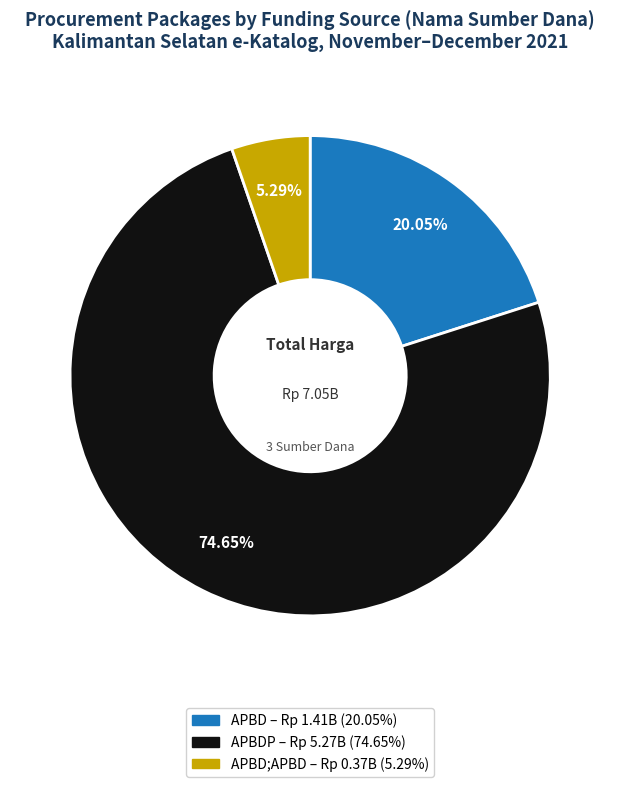

Is there a majority slice in this chart?

Yes